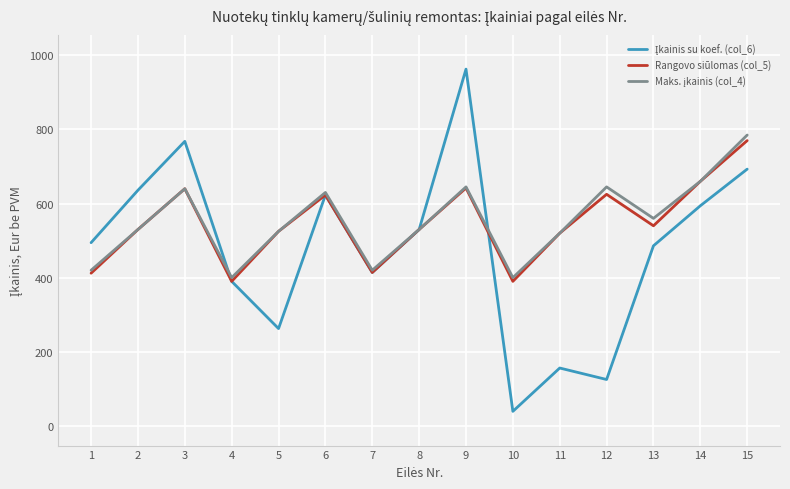

How many lines are shown in the chart?

3